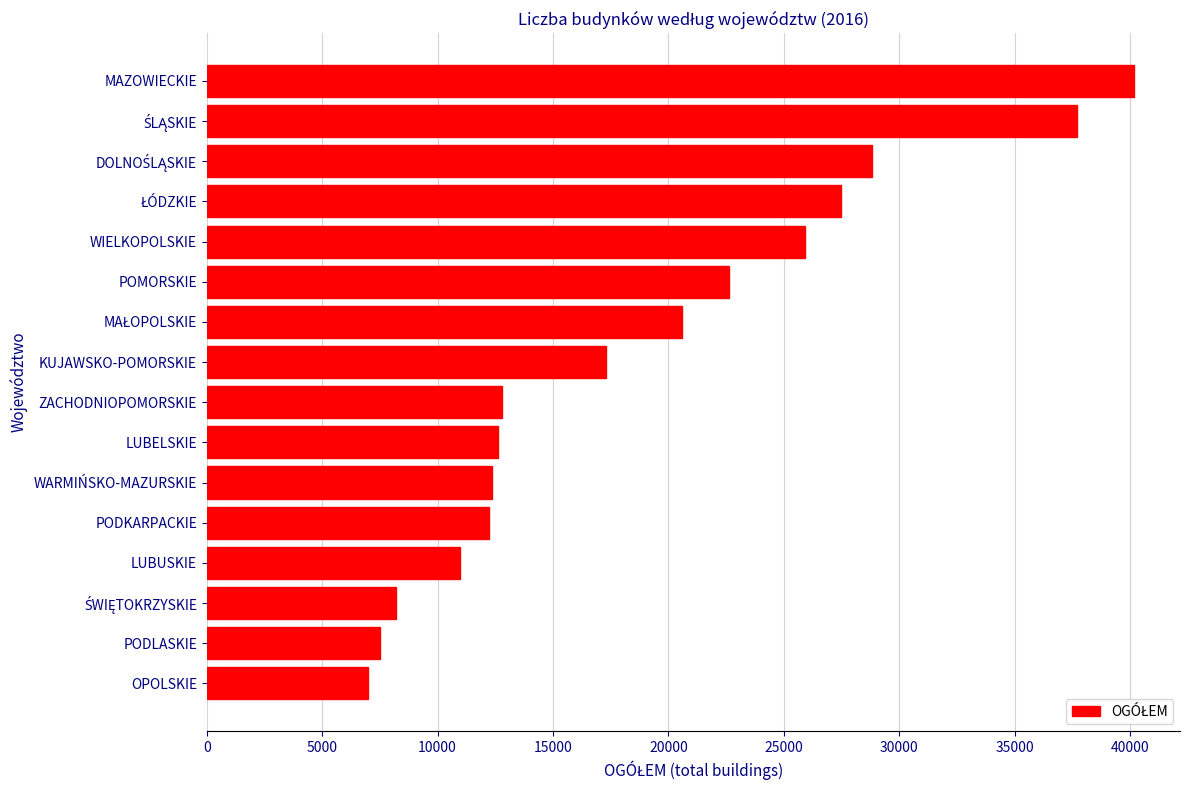

What is the minimum value shown in the chart?

6993